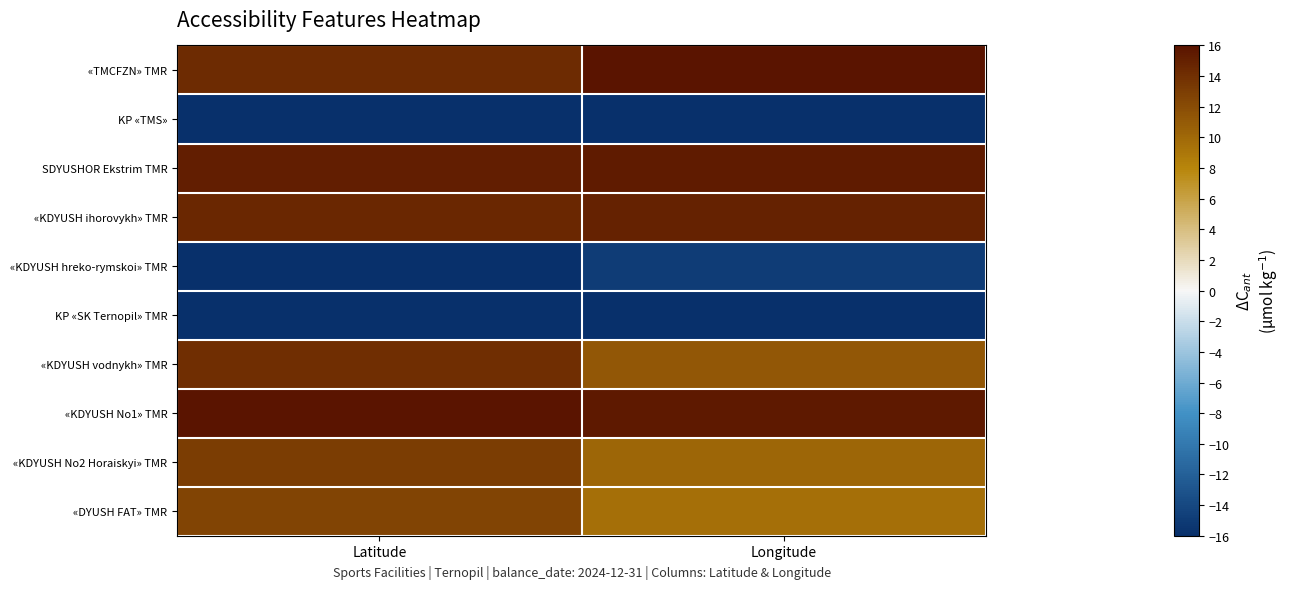

Which category has the lowest value across all series?

Latitude